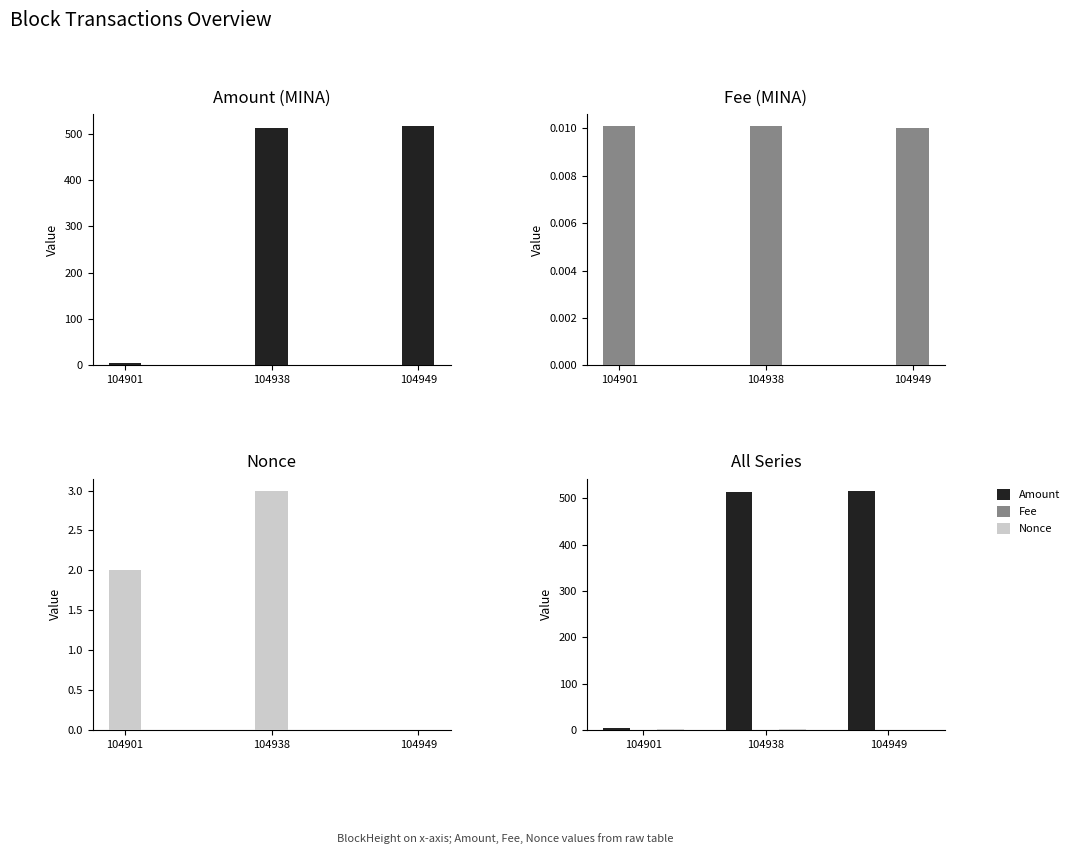

How many positive values does the Nonce series have?

2